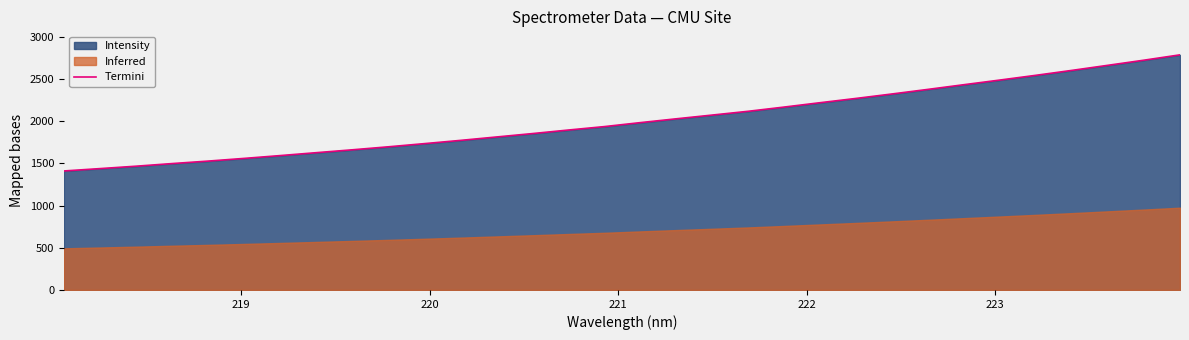

What is the maximum value for Termini?

2785.3